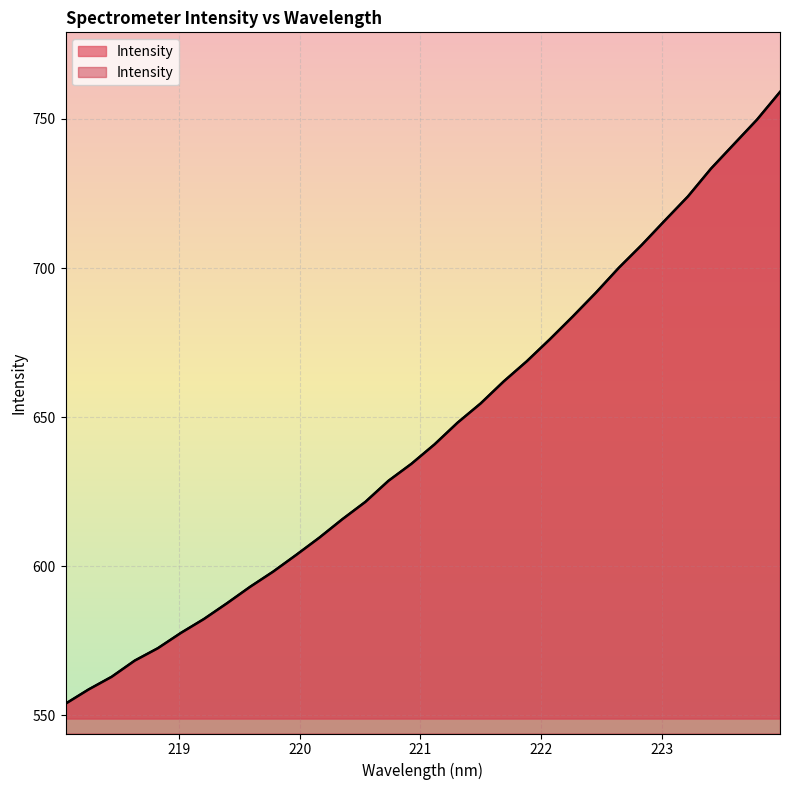

Reading left to right, list all the values displayed in this chart.

553.8	558.6	562.9	568.3	572.4	577.6	582.2	587.5	593.0	598.1	603.7	609.5	615.7	621.5	628.6	634.3	640.8	648.1	654.6	661.9	668.7	676.1	683.7	691.7	700.1	707.8	716.0	724.0	733.3	741.6	749.8	759.1